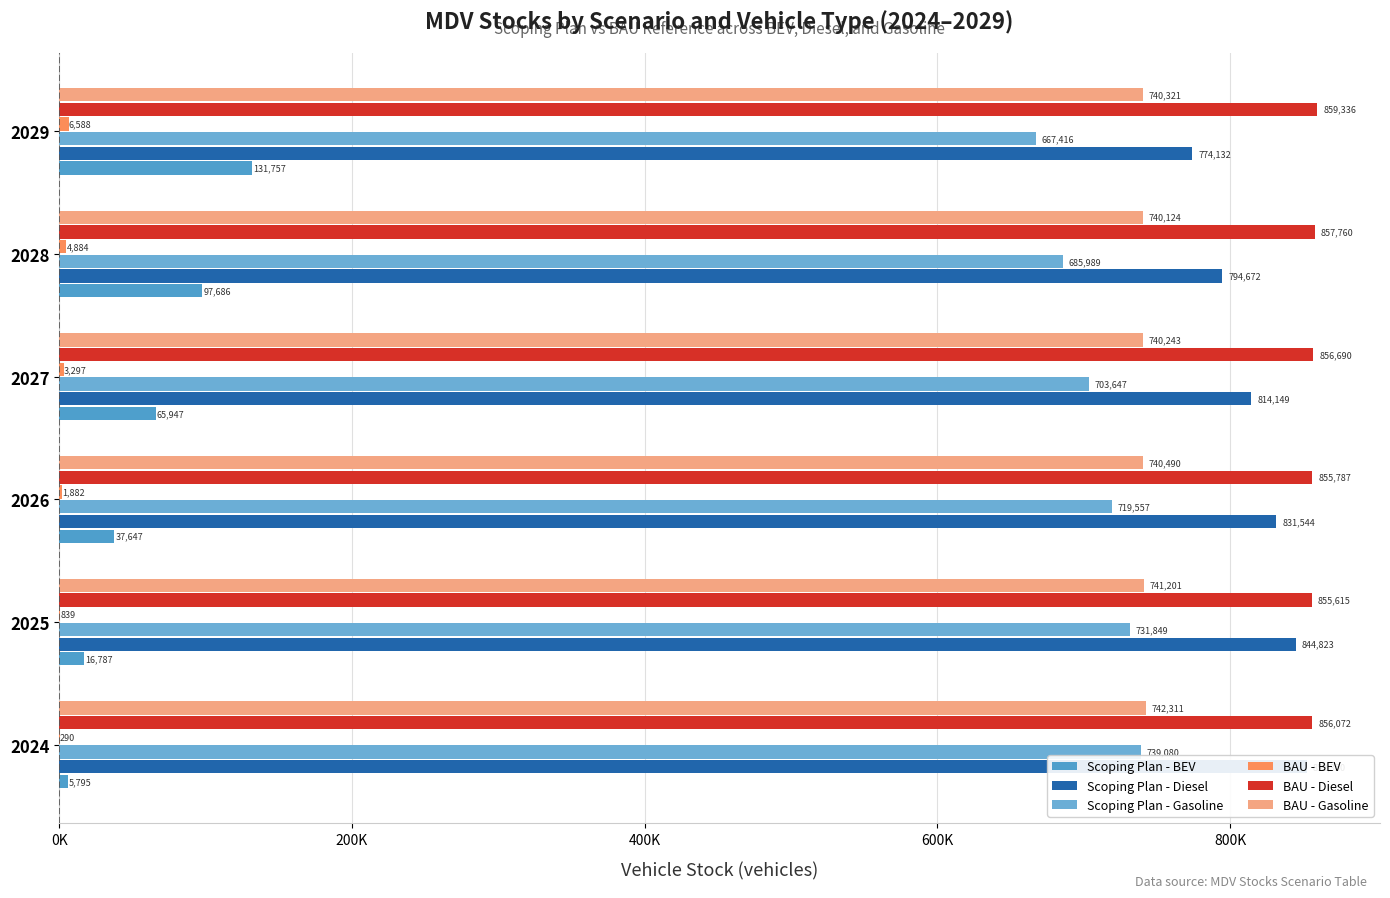

The value of Scoping Plan - BEV at 2026 is 37646.6. True or false?

True